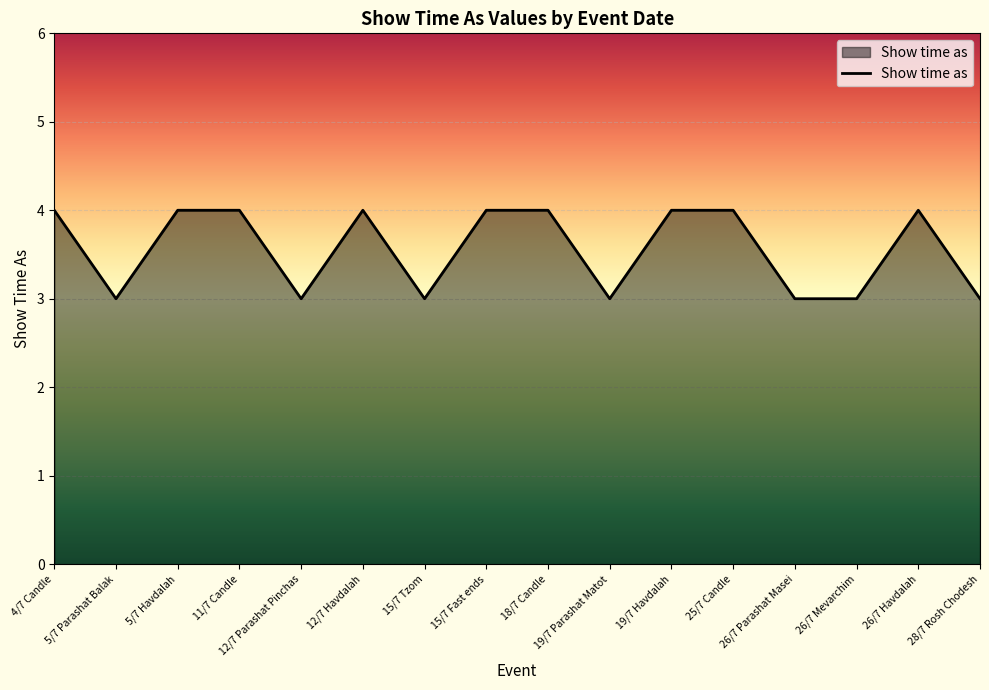

Does the chart have visible grid lines?

Yes